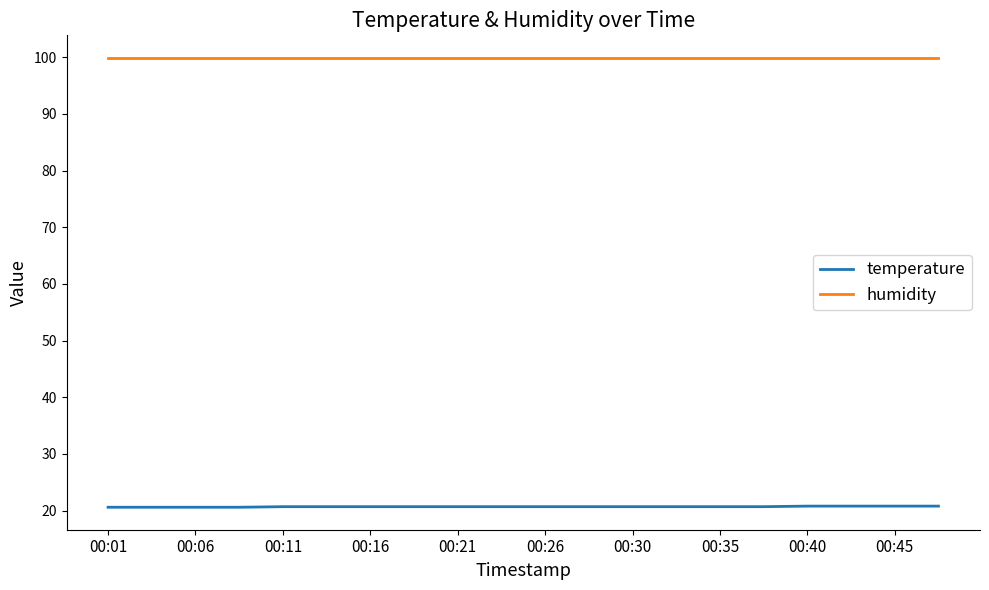

Which series has the largest total across all categories?

humidity